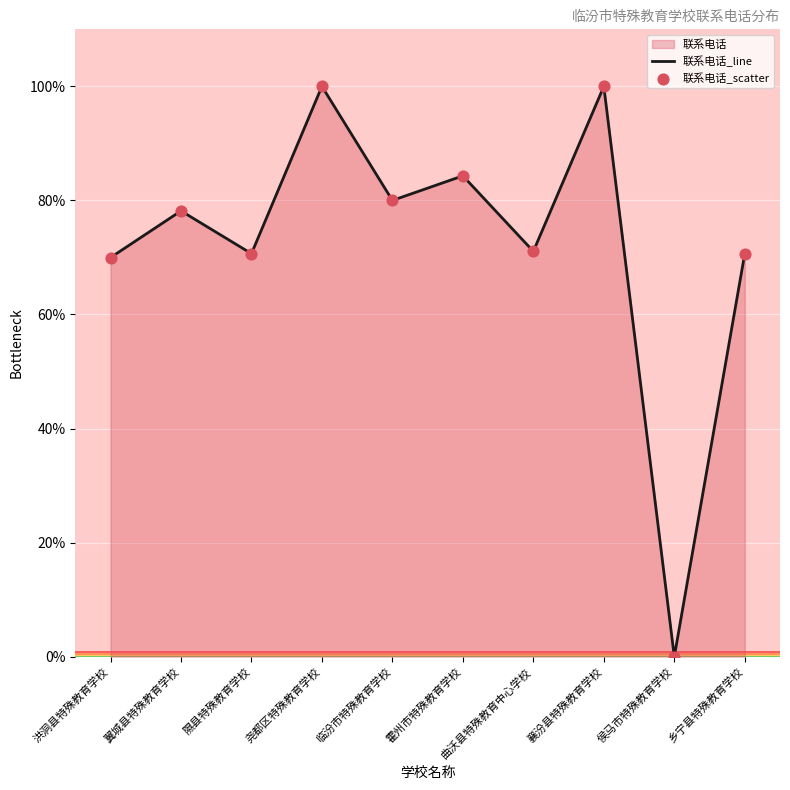

What is the total value across all series at 临汾市特殊教育学校?

160.0